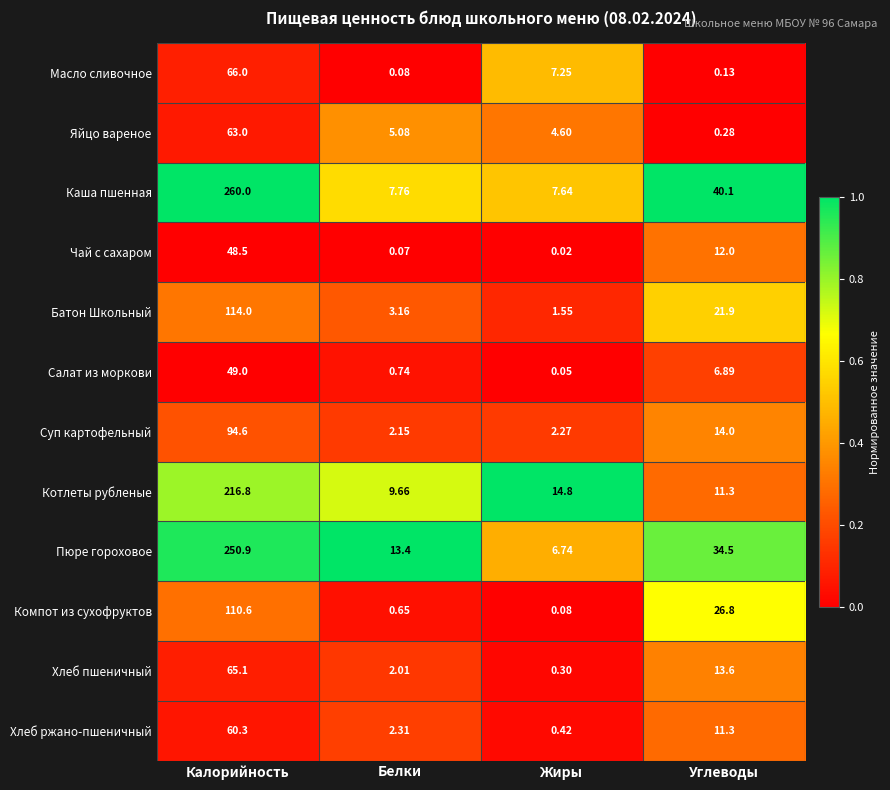

Which series has the largest range (max minus min)?

Каша пшенная